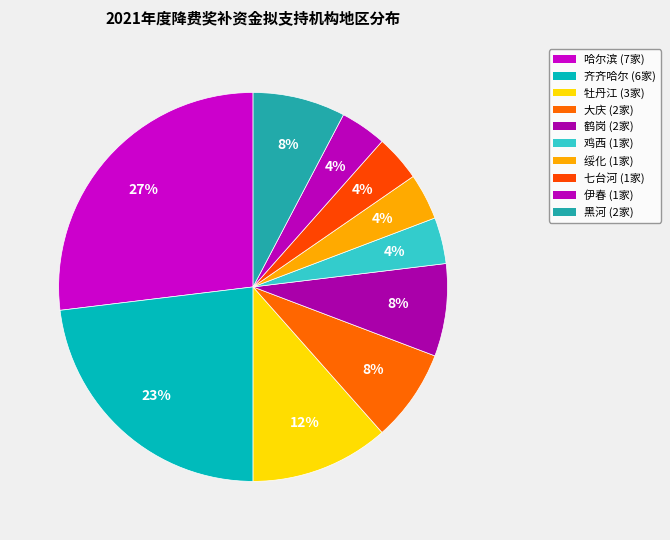

Count the number of slices in the pie.

10